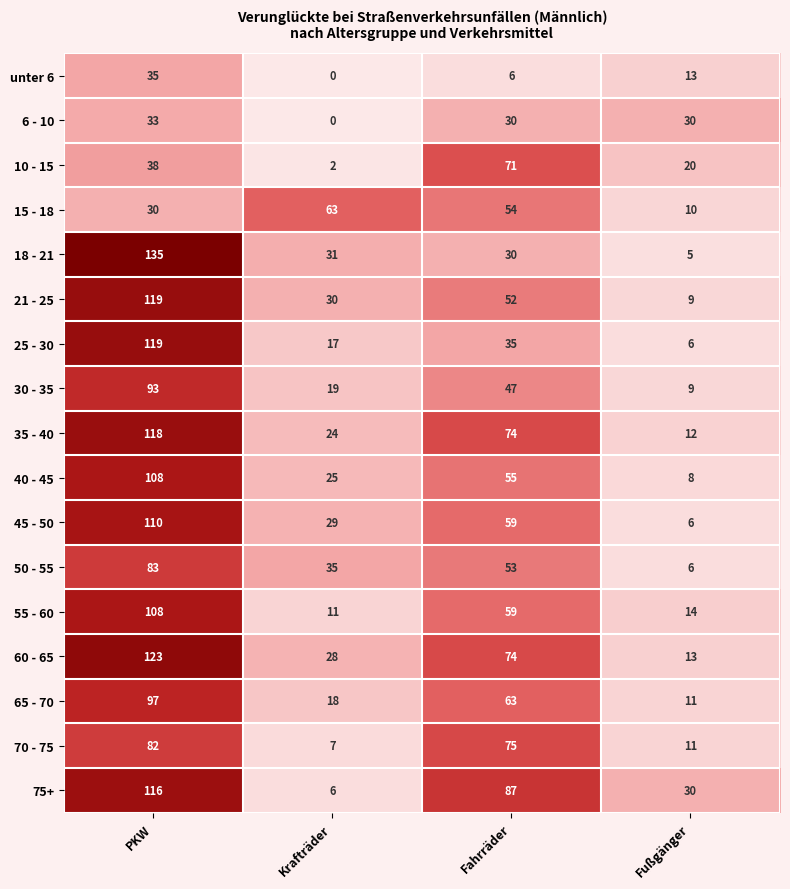

What is the greatest value displayed?

135